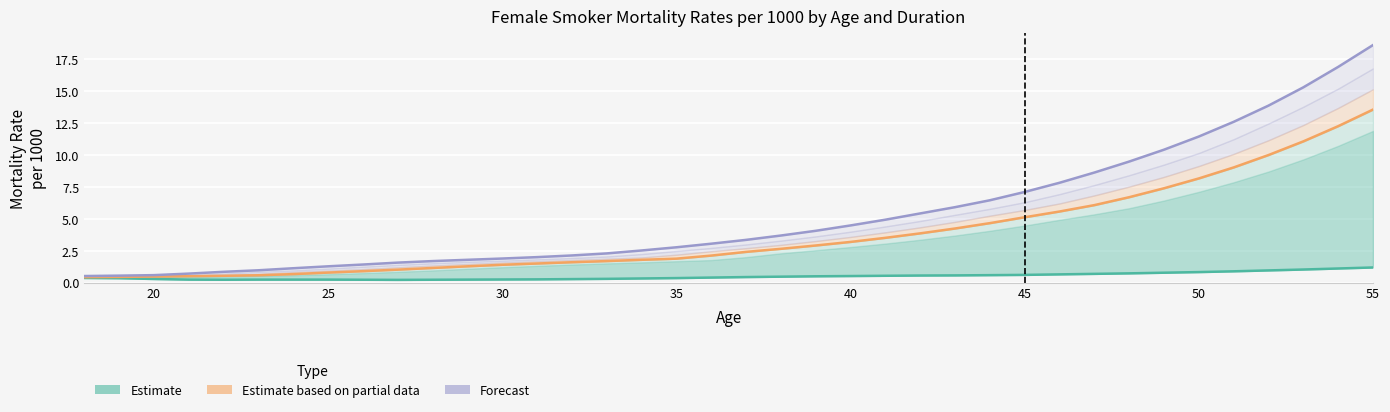

What is the difference between the highest and lowest values at 35?

0.6